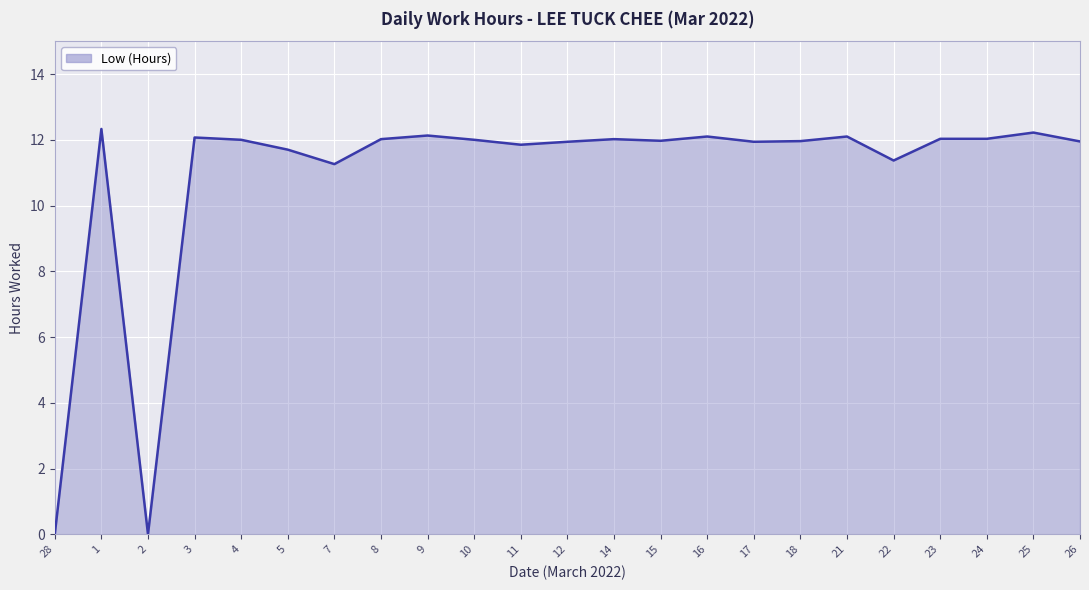

Where is the first local maximum?

1